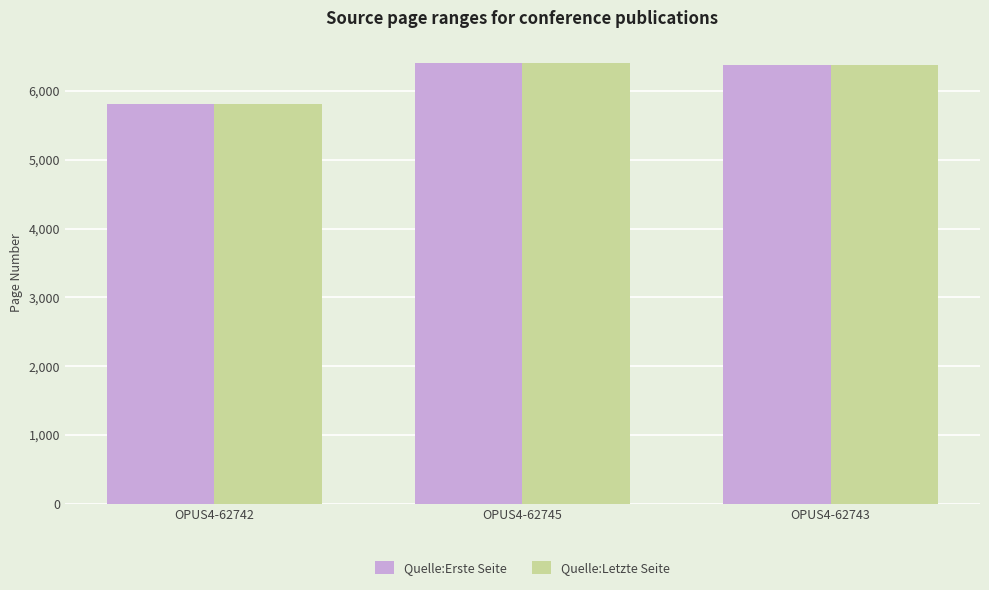

What is the difference between the maximum and second lowest values in the Quelle:Erste Seite series?

32